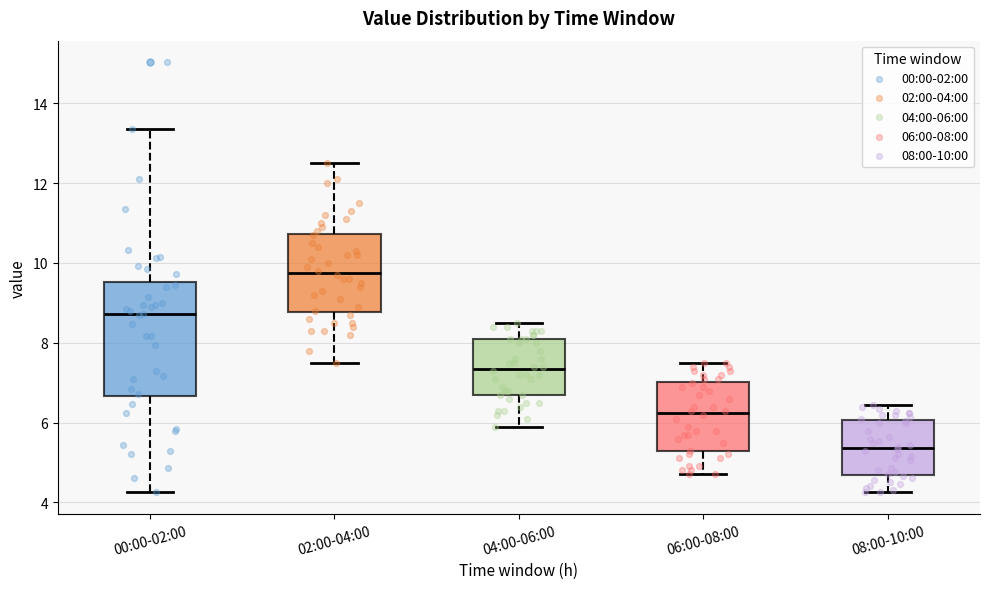

Where does the upper whisker of the box for 08:00-10:00 end on the y-axis? The values are not printed on the chart, so give them approximately, as read against the axis.

6.4